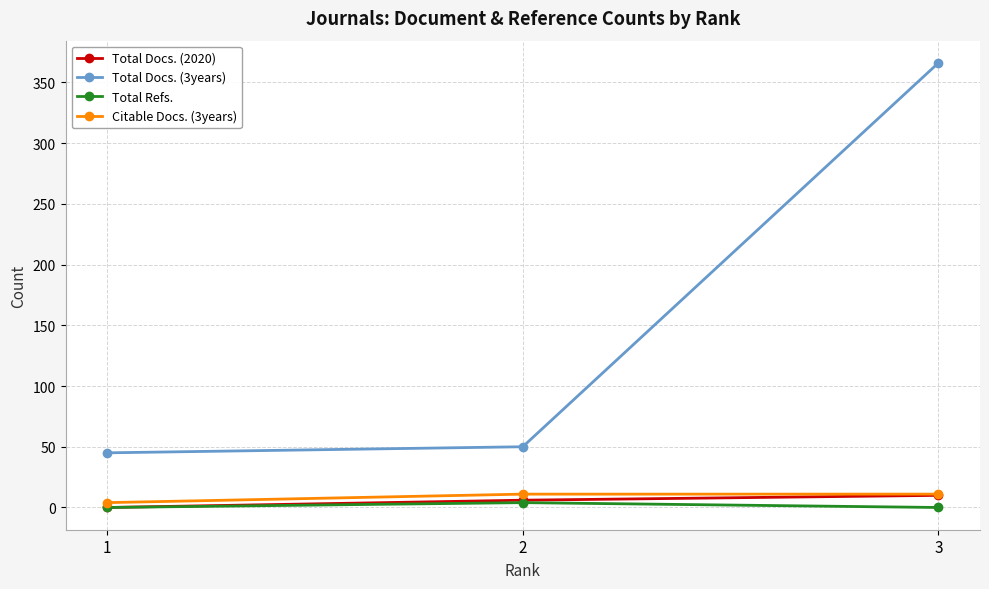

Which series has the largest range (max minus min)?

Total Docs. (3years)